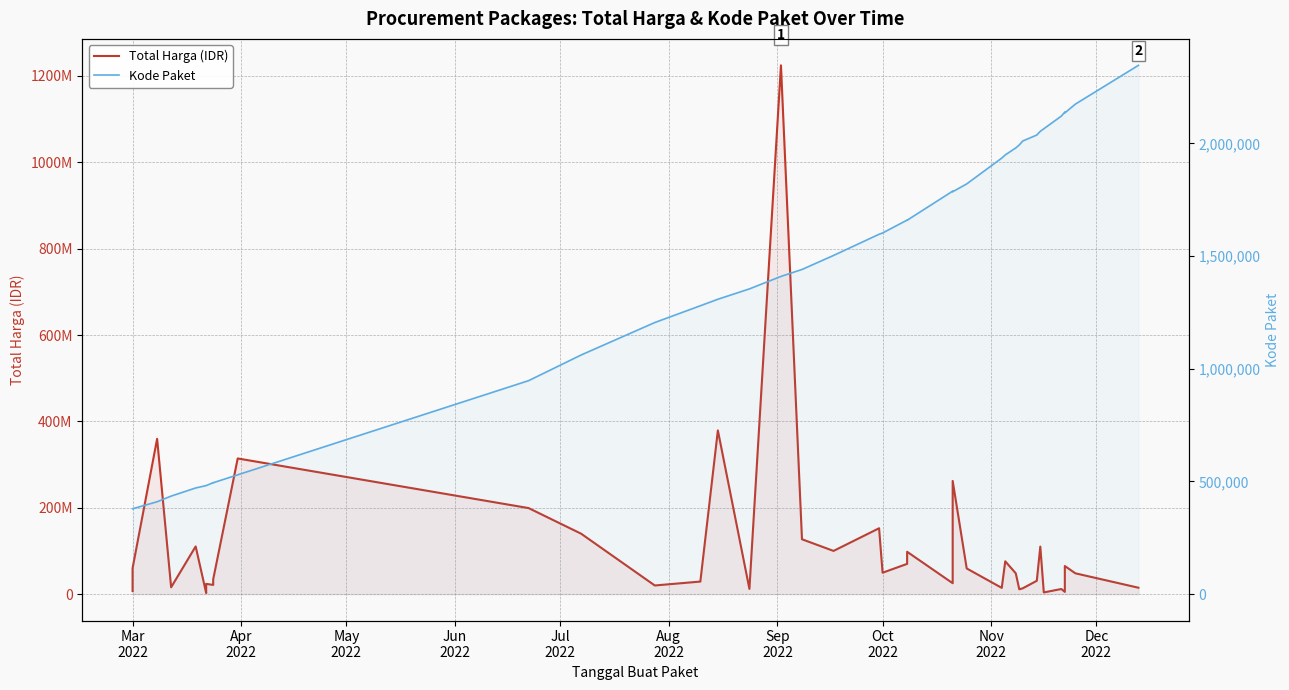

What is the average value of the Kode Paket series?

1385384